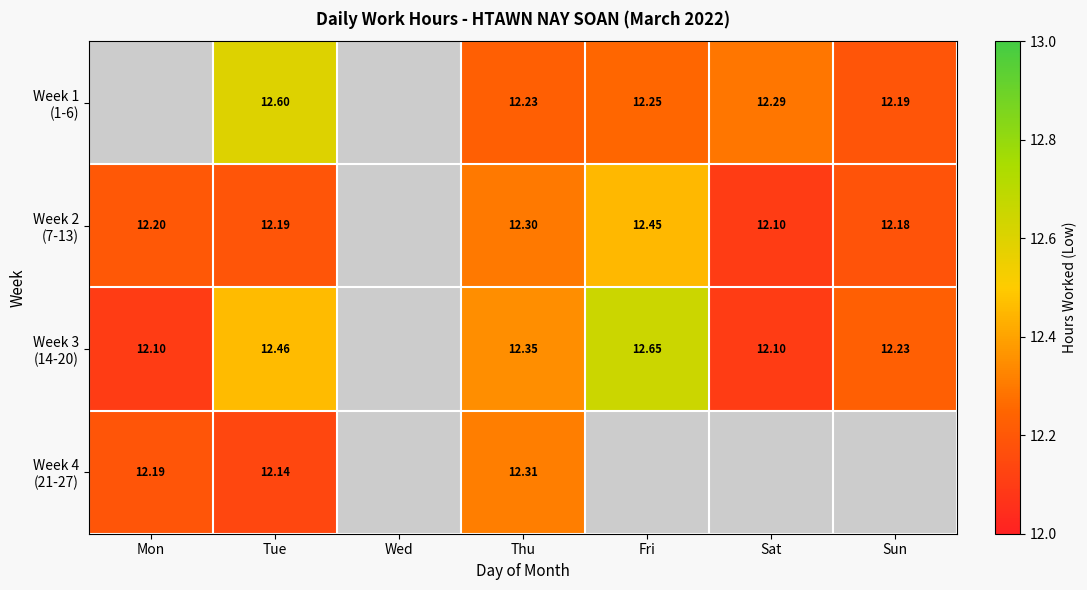

Which series has the largest range (max minus min)?

Week 3 (14-20)